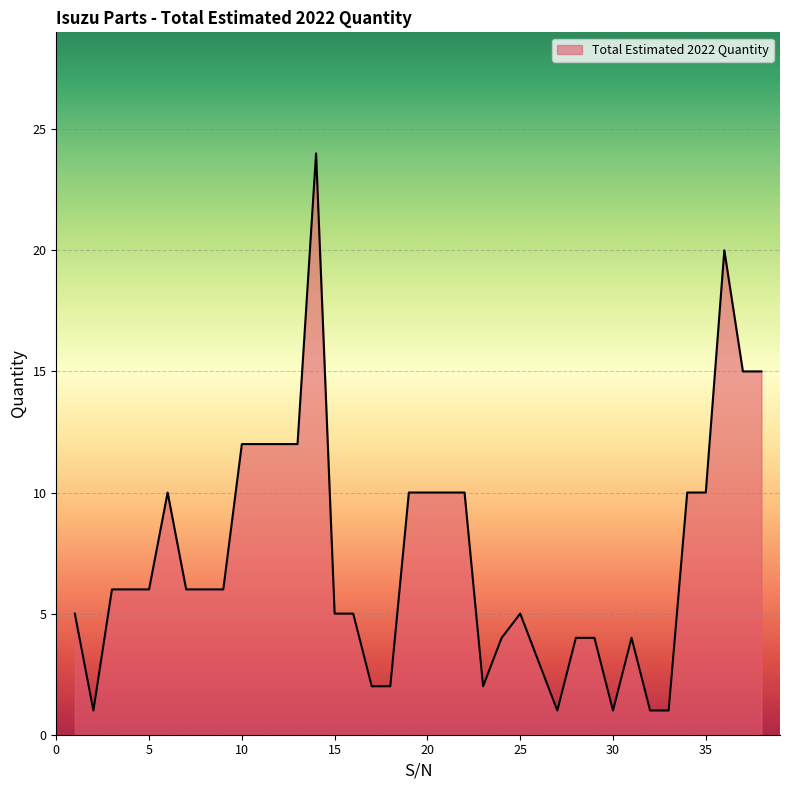

What is the greatest value displayed?

24